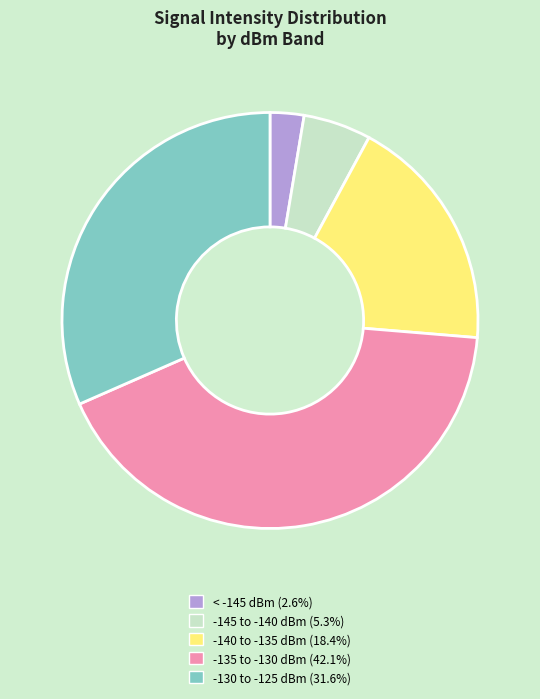

Is there a majority slice in this chart?

No